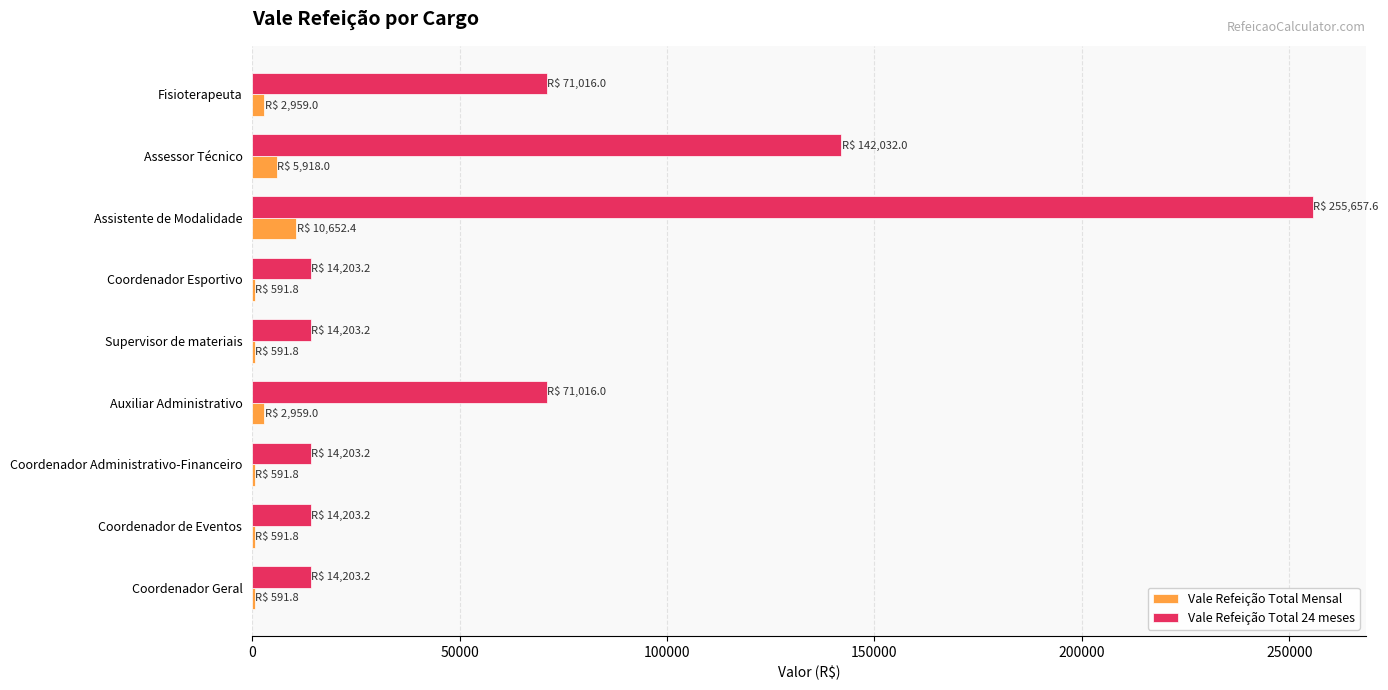

What is the highest value of the Vale Refeição Total 24 meses series?

255657.6